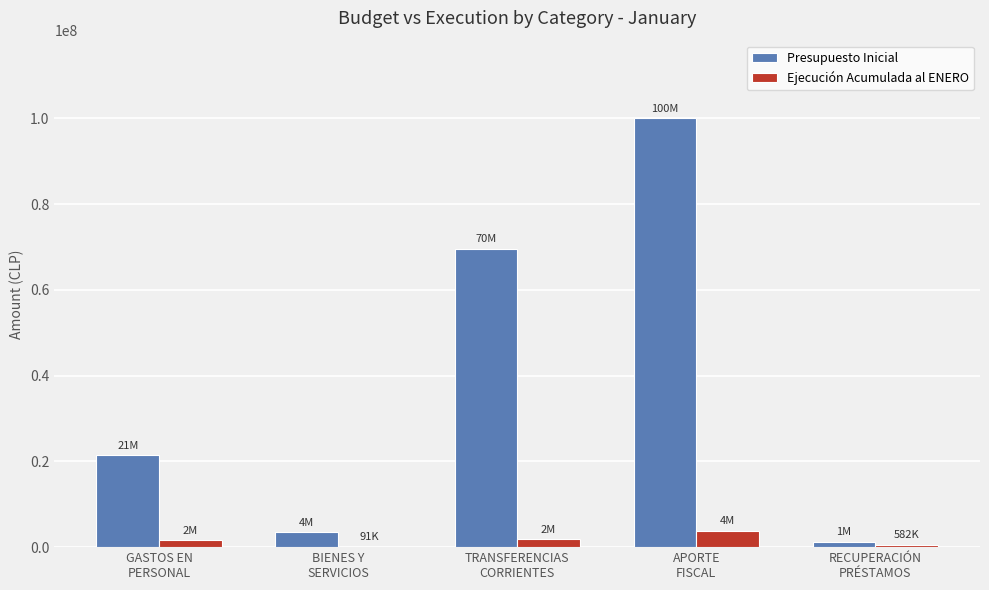

What is the highest value of the Presupuesto Inicial series?

100094227